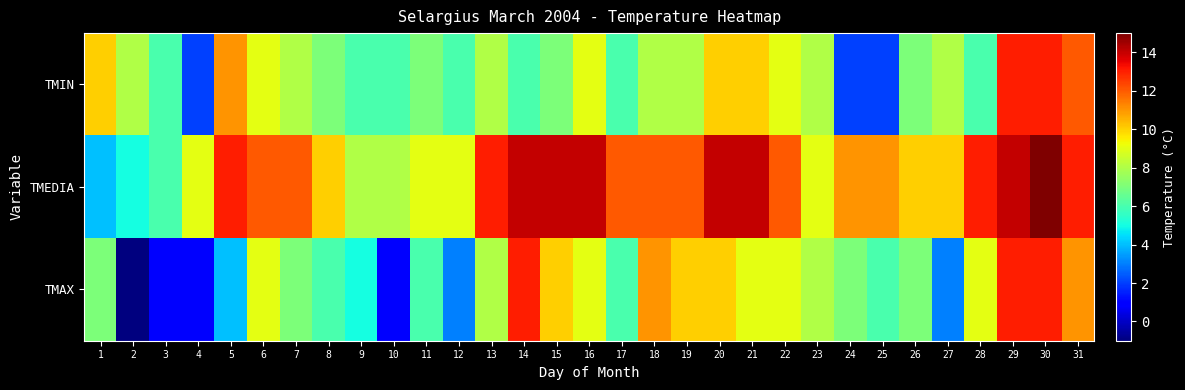

Which series has the largest total across all categories?

TMEDIA